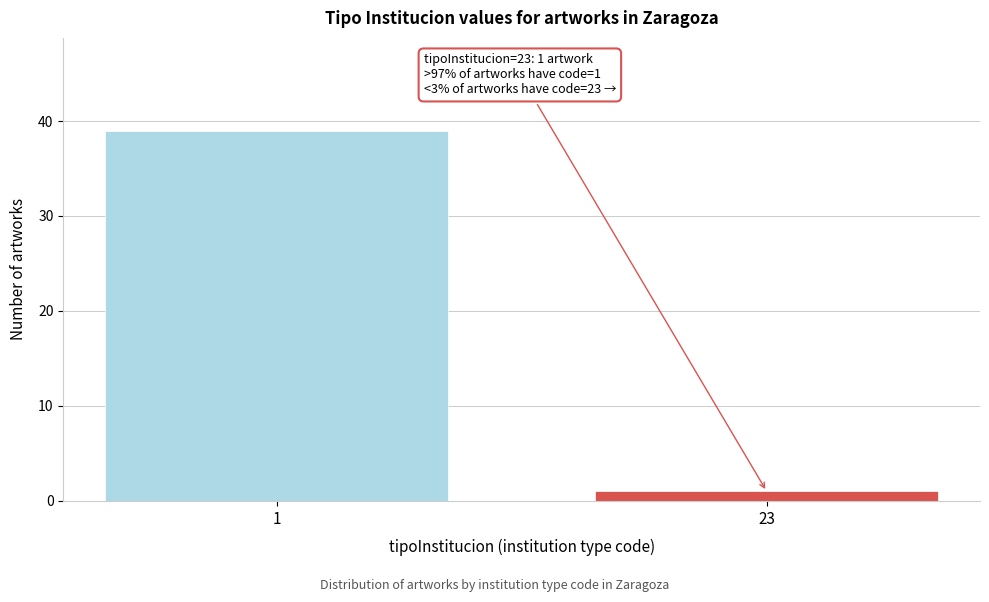

Reading left to right, extract all data points from this chart.

39	1